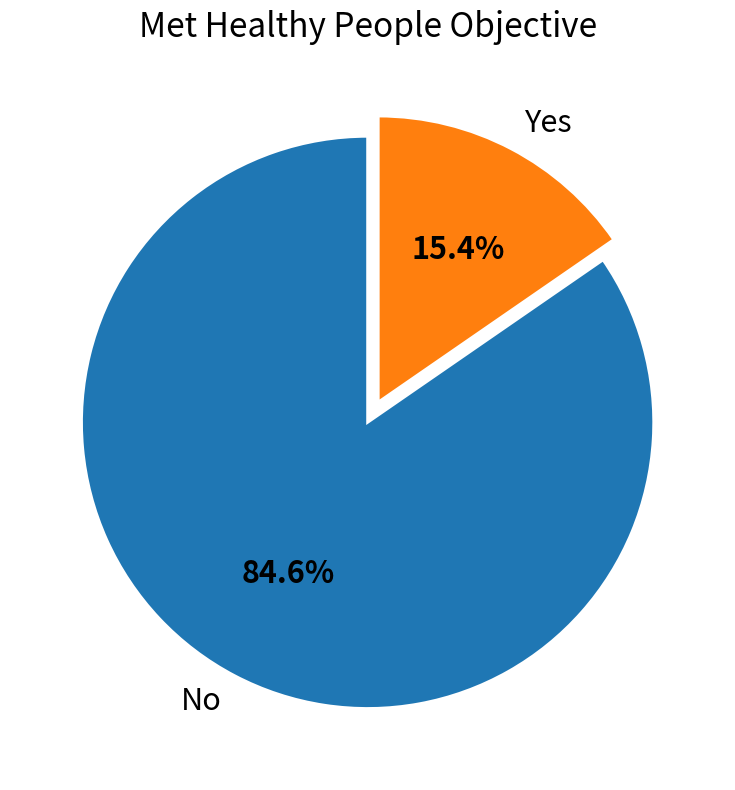

What is the ratio of the value at No to the value at Yes?

5.5